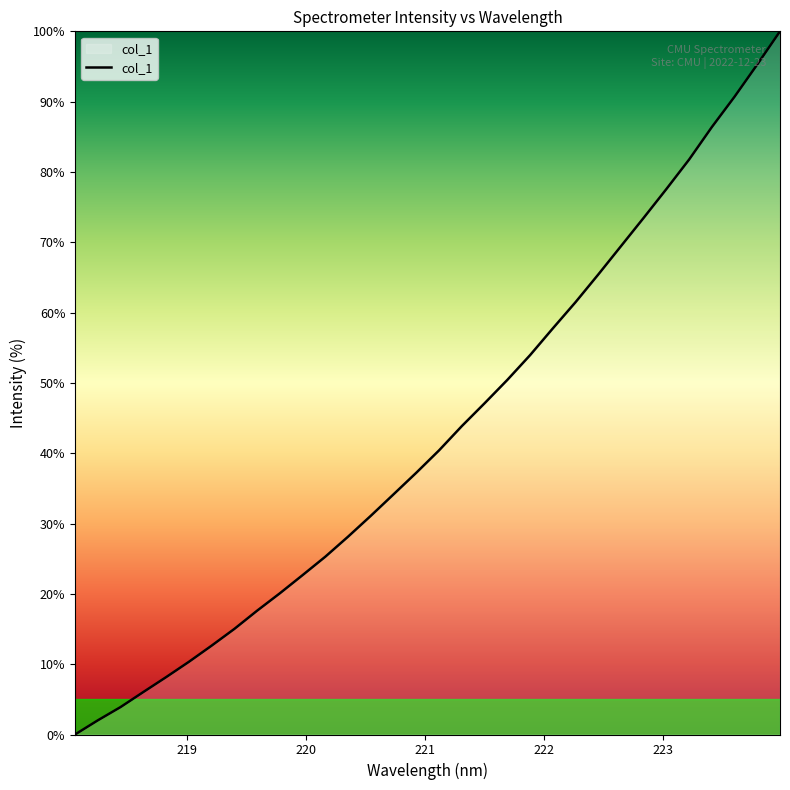

What is the difference between the maximum and minimum values?

100.0